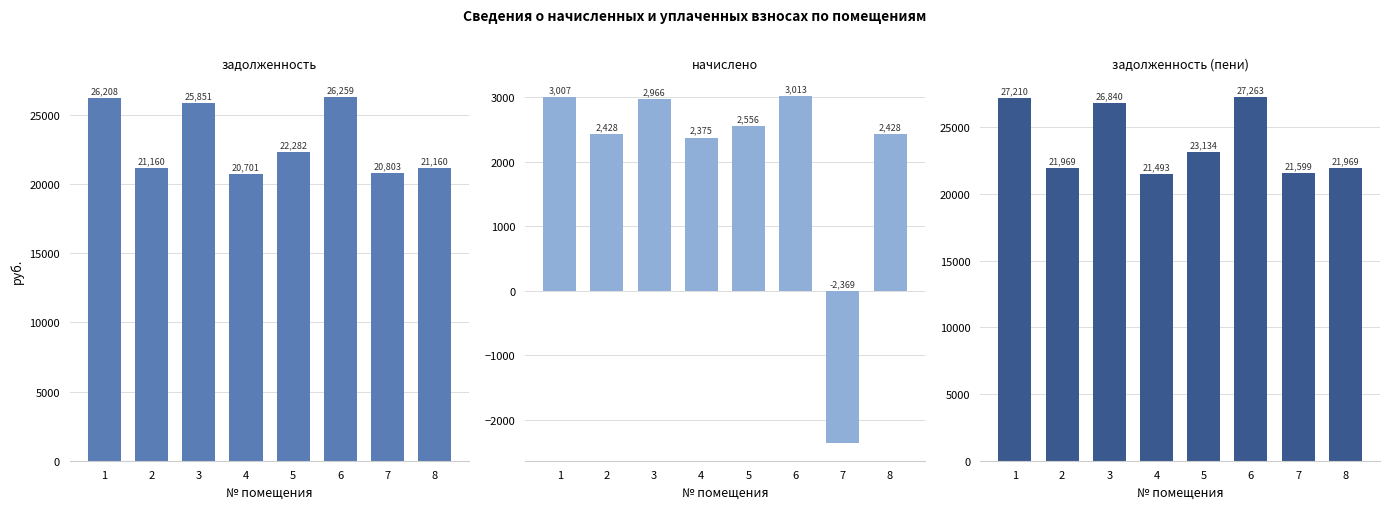

Is it true that задолженность (пени) equals 40154.4 at 6?

False